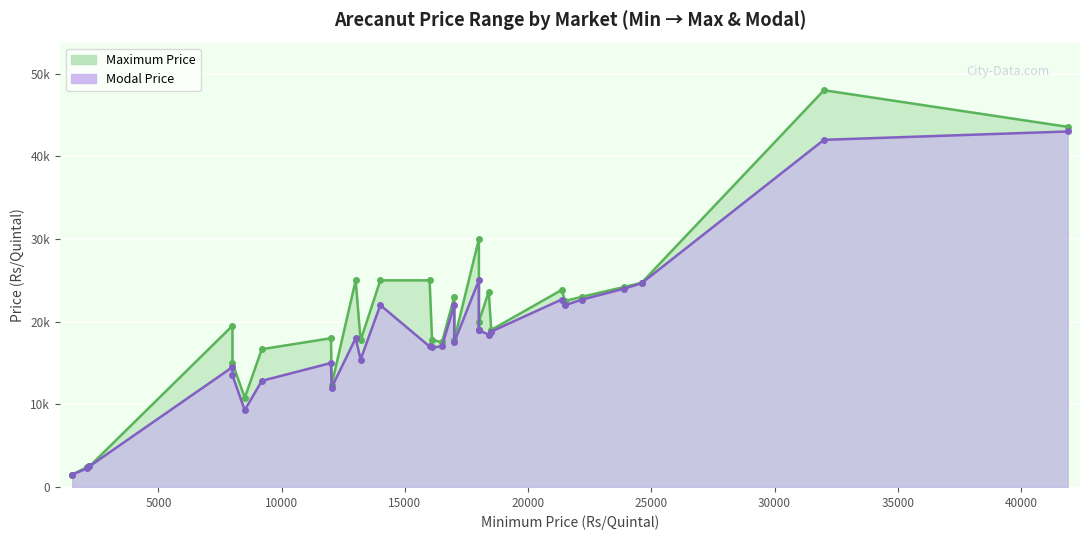

At how many categories does at least one series exceed 38226?

2